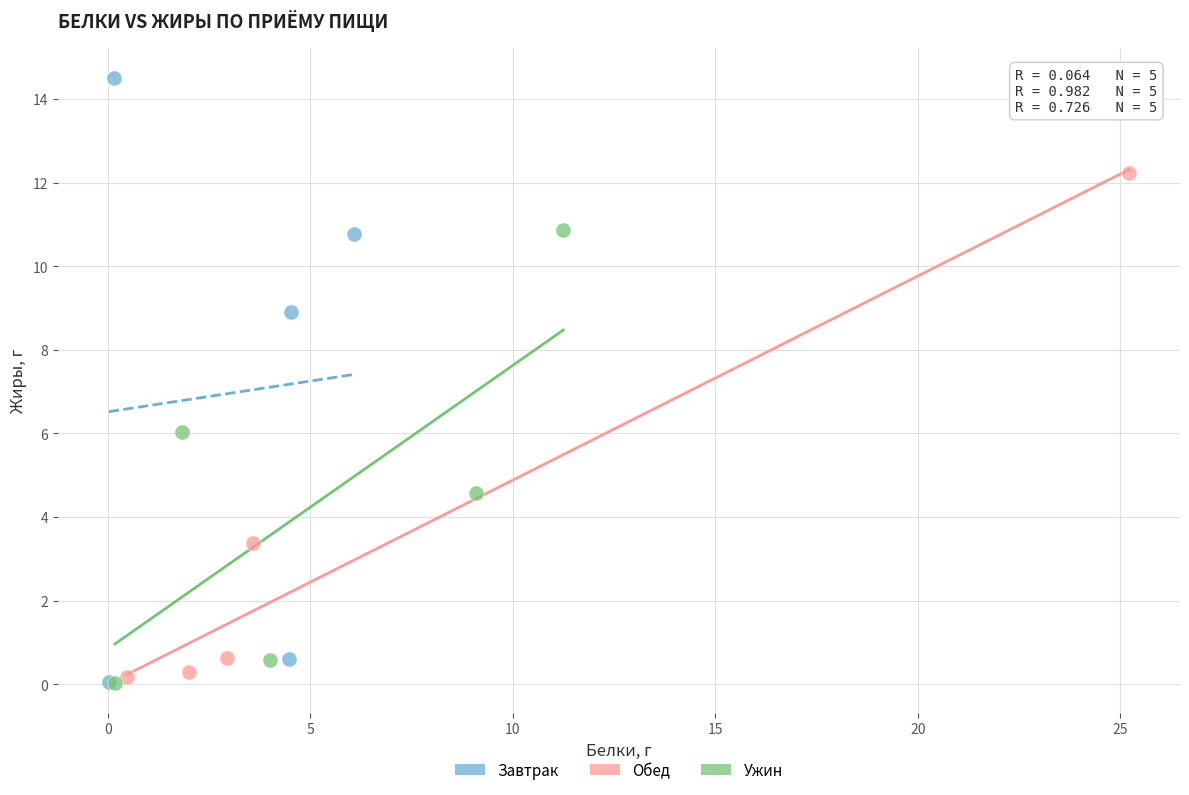

Which series reaches the maximum Y coordinate?

Завтрак